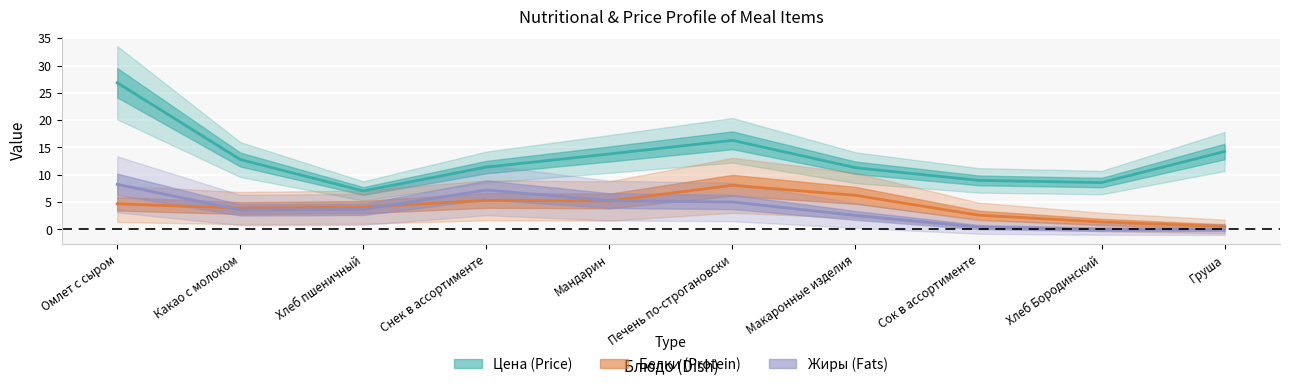

Which has a higher value, Печень по-строгановски or Мандарин?

Печень по-строгановски